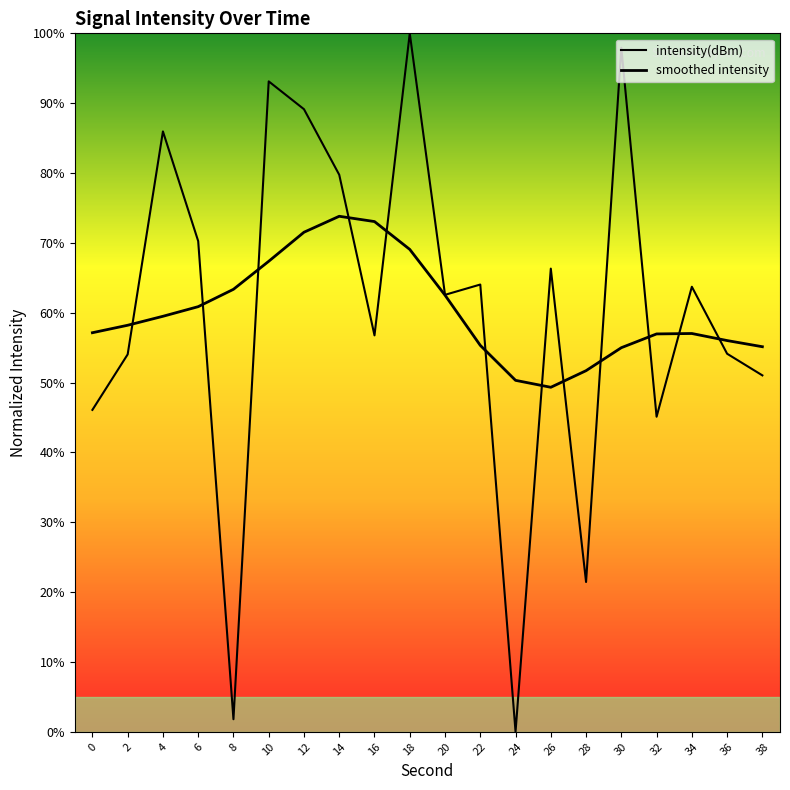

How many lines are shown in the chart?

2